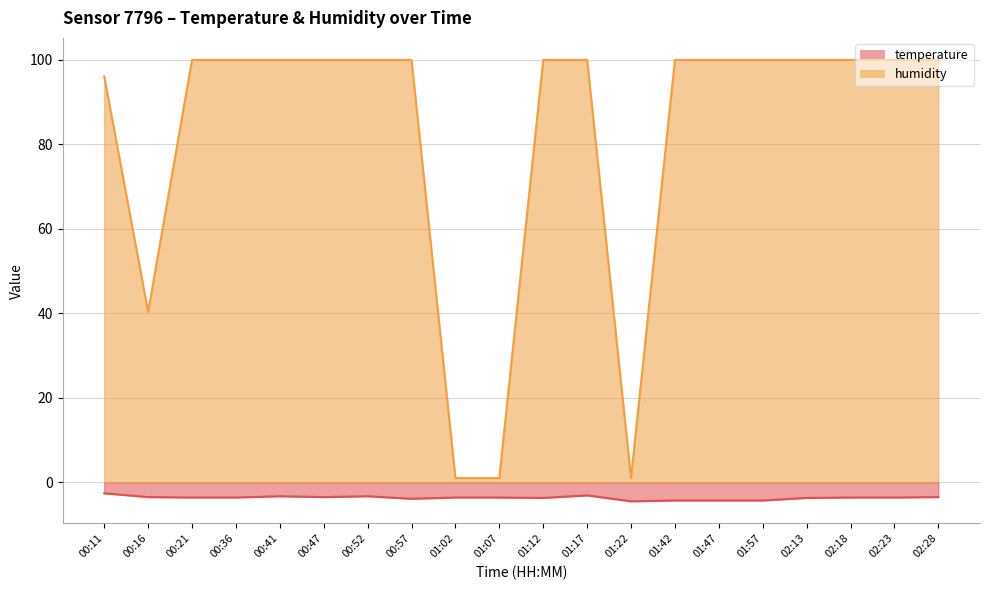

What is the sum of the humidity values at 01:12 and 01:57?

199.8